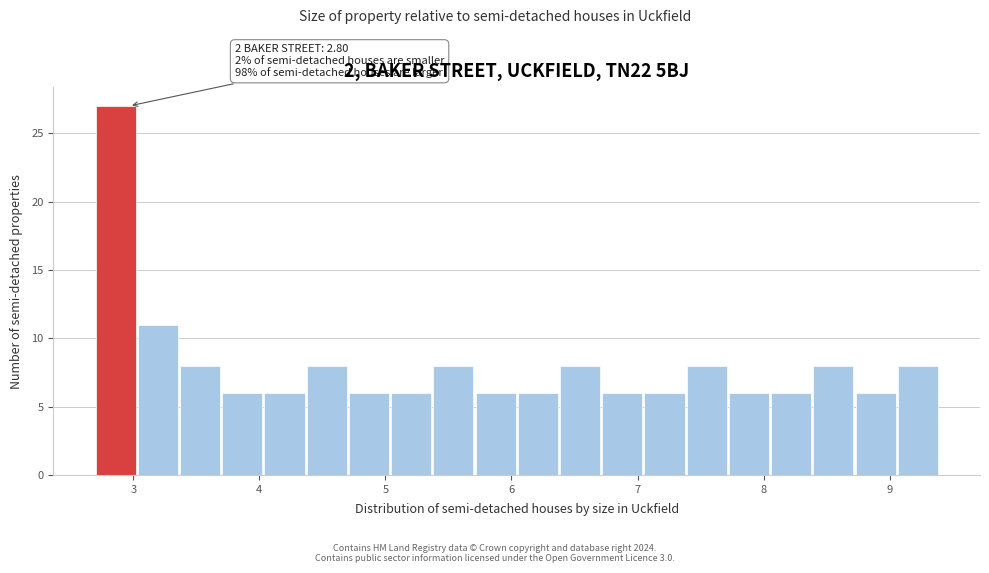

Read against the x-axis, roughly where is the centre of the tallest bar?

2.9